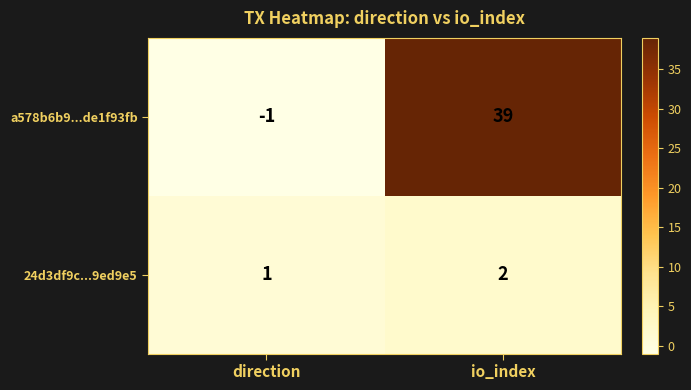

Reading left to right, transcribe all the data shown in this chart.

a578b6b9...de1f93fb: -1	39
24d3df9c...9ed9e5: 1	2